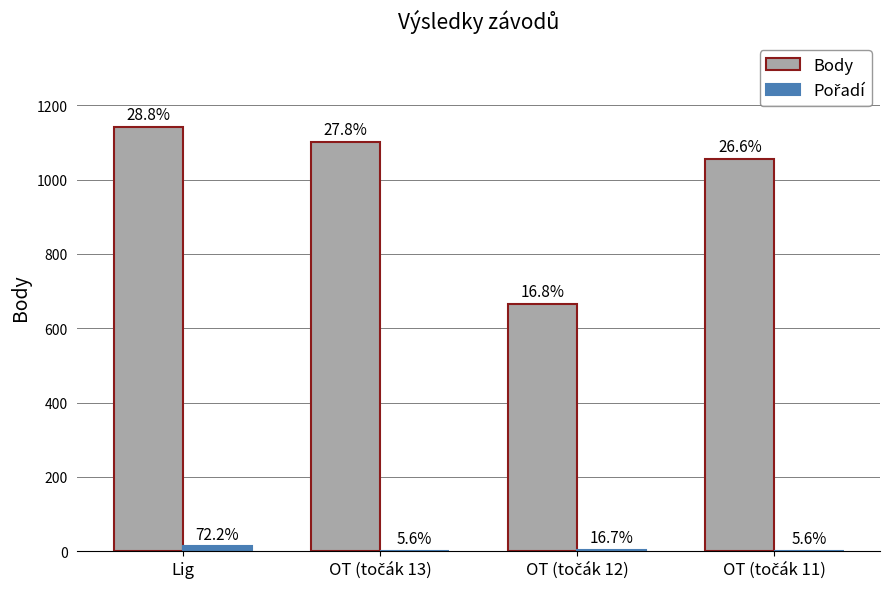

List the labels in order of Pořadí value, smallest first.

OT (točák 13), OT (točák 11), OT (točák 12), Lig